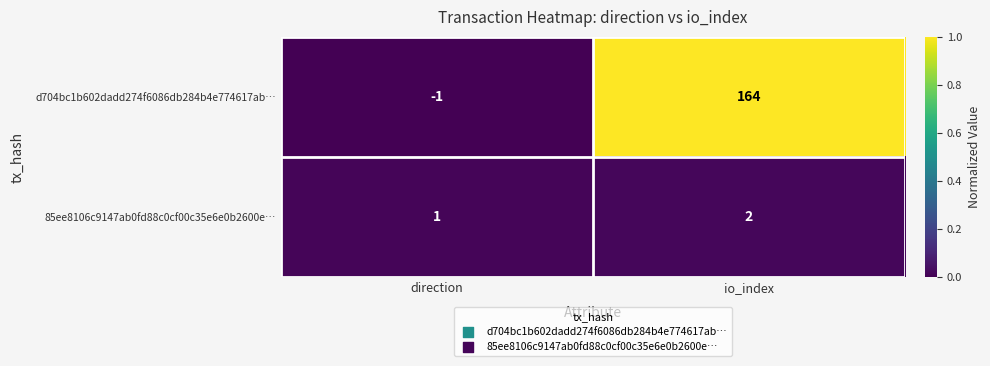

Read the d704bc1b602dadd274f6086db284b4e774617ab… value at io_index.

164